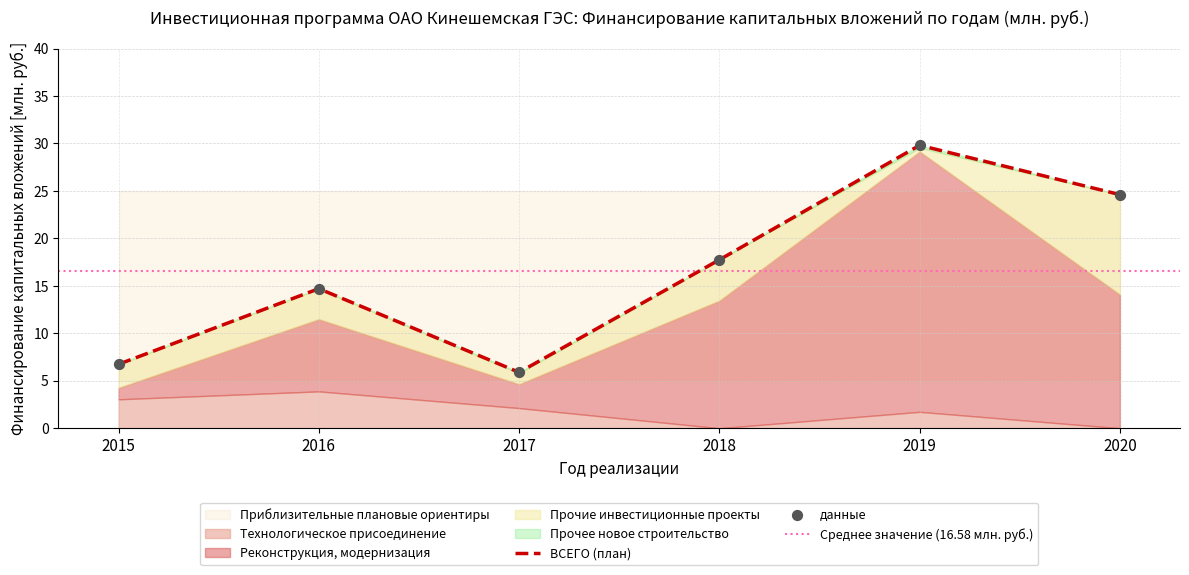

Which series has the largest Y range (max minus min)?

Реконструкция, модернизация